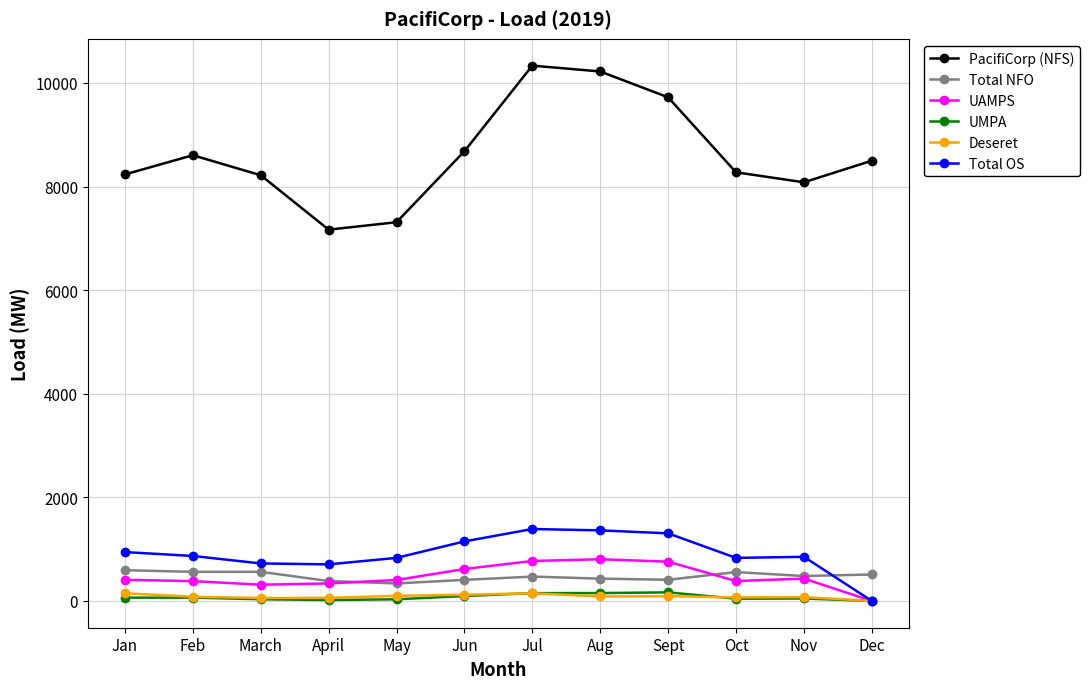

True or false: Deseret and PacifiCorp (NFS) intersect in this chart.

False